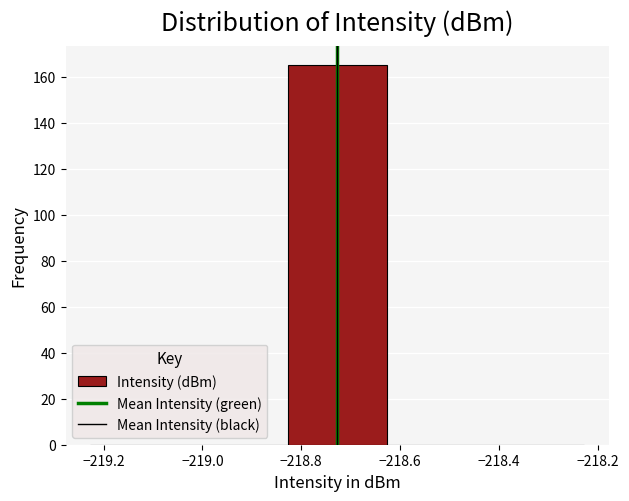

What is the height of the bar covering -218.82 to -218.62 on the x-axis? Neither the bar edges nor the heights are printed on the chart, so give them approximately, as read against the axes.

166